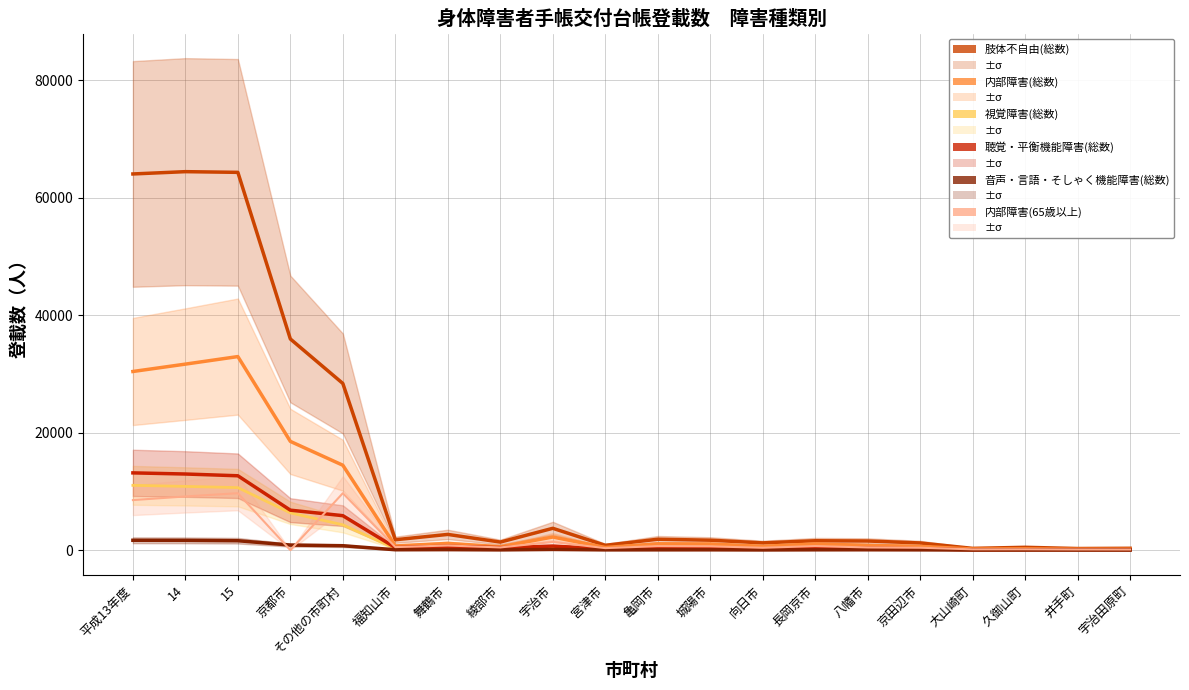

Which category has the highest value across all series?

14